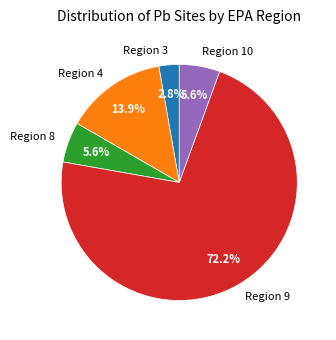

Is the sum of Region 9 and Region 3 greater than half?

Yes